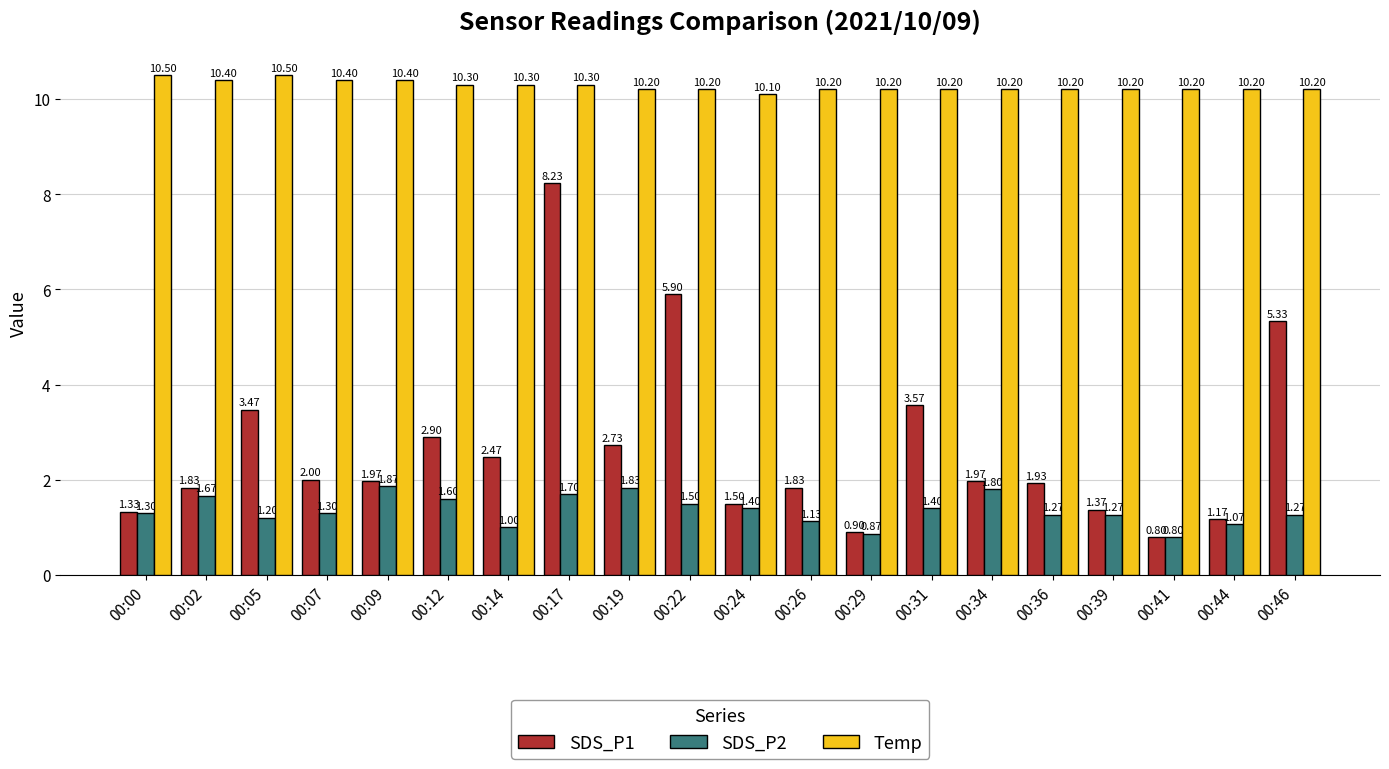

What is the lowest value of the Temp series?

10.1